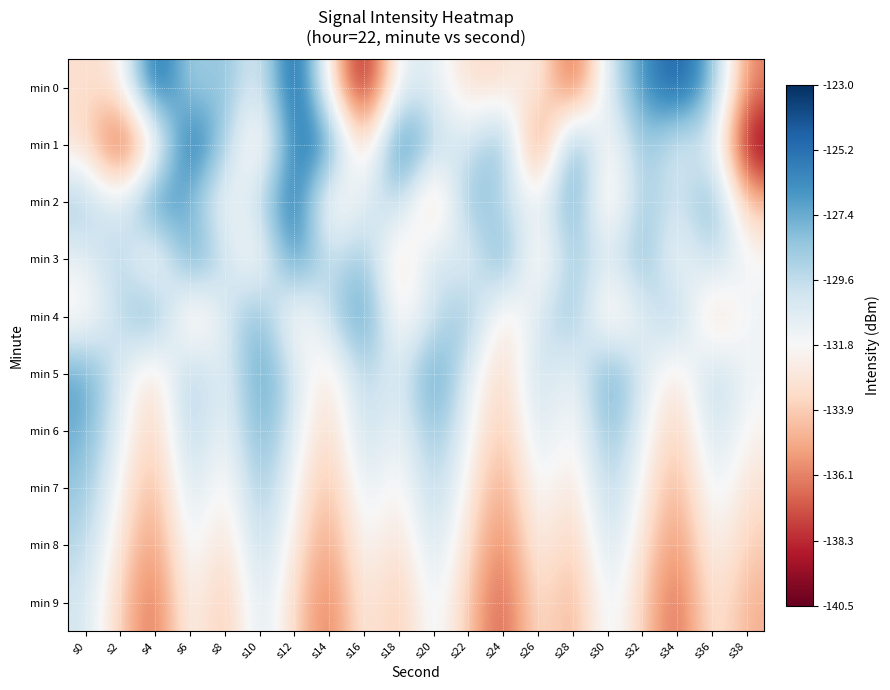

Reading left to right, extract all data points from this chart.

min 0: s0=-133.2	s2=-132.8	s4=-123.9	s6=-129.3	s8=-127.7	s10=-131.3	s12=-123.4	s14=-132.5	s16=-140.2	s18=-130.7	s20=-130.7	s22=-133.4	s24=-133.2	s26=-131.8	s28=-138.0	s30=-130.1	s32=-126.5	s34=-124.1	s36=-127.7	s38=-136.2
min 1: s0=-133.1	s2=-138.7	s4=-133.3	s6=-124.0	s8=-128.9	s10=-133.7	s12=-125.3	s14=-125.9	s16=-134.7	s18=-124.7	s20=-129.4	s22=-130.5	s24=-126.9	s26=-138.3	s28=-125.8	s30=-133.1	s32=-127.8	s34=-131.0	s36=-130.0	s38=-140.3
min 2: s0=-128.5	s2=-131.2	s4=-125.3	s6=-127.8	s8=-132.1	s10=-129.6	s12=-124.5	s14=-133.2	s16=-130.7	s18=-128.9	s20=-135.4	s22=-127.3	s24=-129.8	s26=-131.5	s28=-126.7	s30=-133.9	s32=-128.2	s34=-130.4	s36=-127.1	s38=-134.6
min 3: s0=-131.1	s2=-128.7	s4=-133.5	s6=-126.2	s8=-129.9	s10=-132.8	s12=-125.6	s14=-130.3	s16=-127.9	s18=-134.1	s20=-129.2	s22=-131.8	s24=-126.4	s26=-133.7	s28=-128.1	s30=-130.9	s32=-127.5	s34=-132.3	s36=-129.0	s38=-131.7
min 4: s0=-132.6	s2=-129.4	s4=-126.8	s6=-134.2	s8=-130.5	s10=-127.3	s12=-133.1	s14=-129.7	s16=-126.1	s18=-132.9	s20=-130.1	s22=-127.7	s24=-133.5	s26=-130.3	s28=-127.9	s30=-133.7	s32=-130.7	s34=-128.3	s36=-134.5	s38=-131.3
min 5: s0=-126.9	s2=-130.5	s4=-133.8	s6=-128.2	s8=-131.6	s10=-126.4	s12=-130.1	s14=-133.4	s16=-128.7	s18=-131.1	s20=-126.2	s22=-130.8	s24=-134.0	s26=-129.3	s28=-131.9	s30=-126.6	s32=-130.4	s34=-133.2	s36=-128.9	s38=-131.5
min 6: s0=-127.4	s2=-131.0	s4=-134.3	s6=-128.6	s8=-131.9	s10=-127.1	s12=-130.7	s14=-134.0	s16=-129.3	s18=-131.7	s20=-127.8	s22=-131.4	s24=-134.7	s26=-129.9	s28=-132.5	s30=-127.7	s32=-131.1	s34=-134.4	s36=-129.6	s38=-132.1
min 7: s0=-128.3	s2=-132.0	s4=-135.3	s6=-129.6	s8=-132.9	s10=-128.1	s12=-131.7	s14=-135.0	s16=-130.3	s18=-132.7	s20=-128.8	s22=-132.4	s24=-135.7	s26=-130.9	s28=-133.5	s30=-128.7	s32=-132.1	s34=-135.4	s36=-130.6	s38=-133.1
min 8: s0=-129.2	s2=-132.9	s4=-136.2	s6=-130.5	s8=-133.8	s10=-129.0	s12=-132.6	s14=-135.9	s16=-131.2	s18=-133.6	s20=-129.7	s22=-133.3	s24=-136.6	s26=-131.8	s28=-134.4	s30=-129.6	s32=-133.0	s34=-136.3	s36=-131.5	s38=-134.0
min 9: s0=-130.1	s2=-133.8	s4=-137.1	s6=-131.4	s8=-134.7	s10=-129.9	s12=-133.5	s14=-136.8	s16=-132.1	s18=-134.5	s20=-130.6	s22=-134.2	s24=-137.5	s26=-132.7	s28=-135.3	s30=-130.5	s32=-133.9	s34=-137.2	s36=-132.4	s38=-134.9